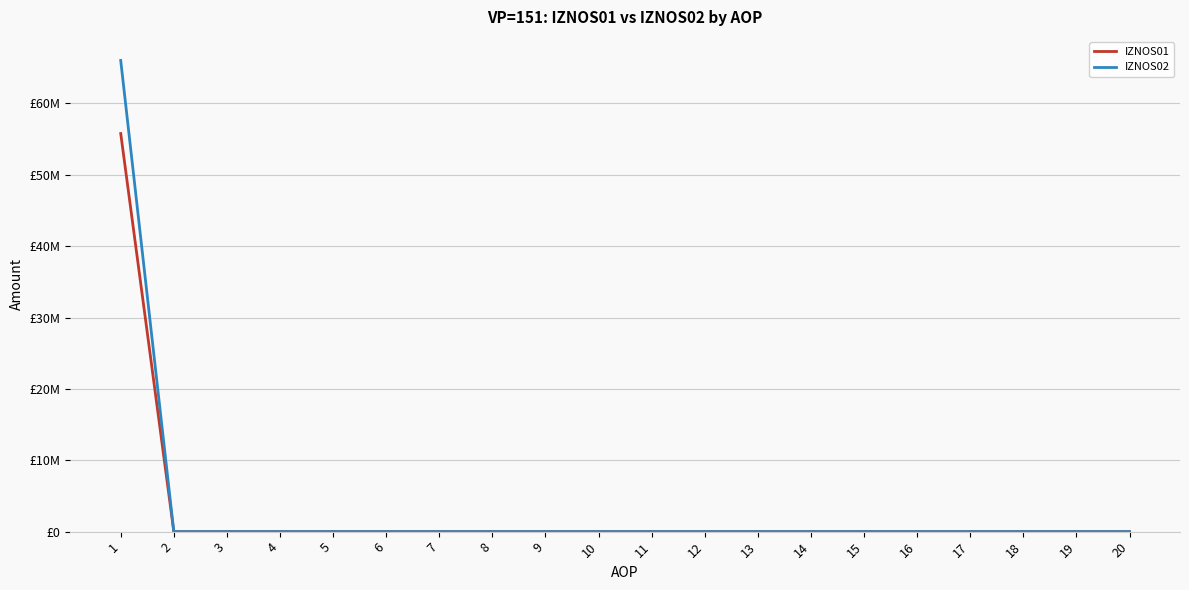

What are all the series names shown in the legend?

IZNOS01, IZNOS02